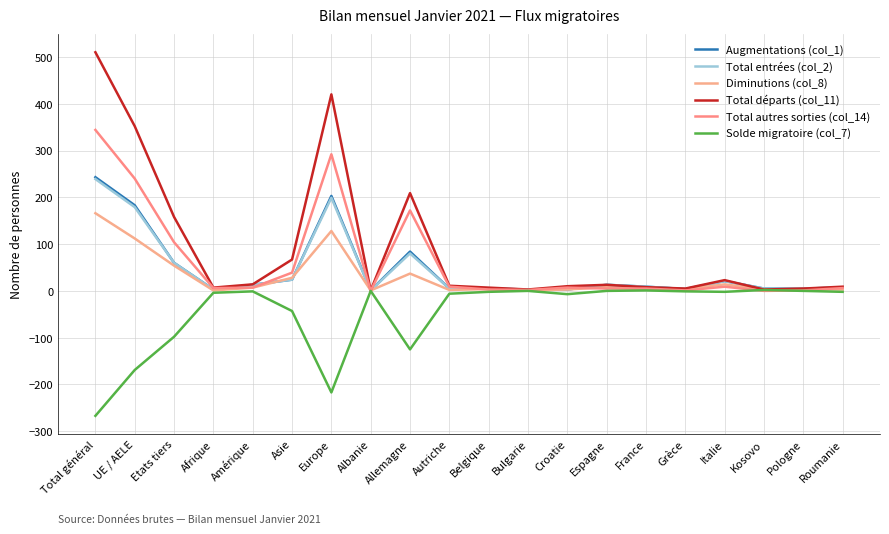

How many positive values does the Solde migratoire (col_7) series have?

2